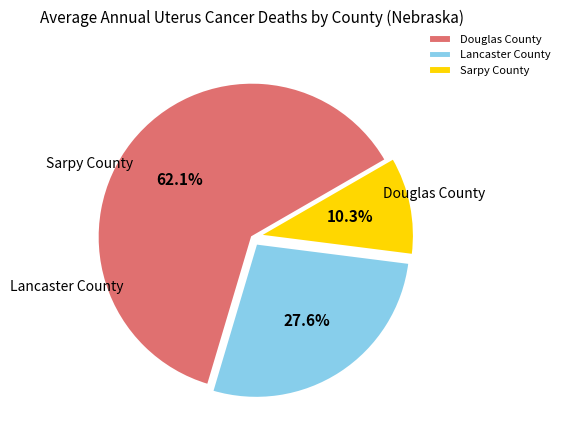

What is the total percentage of Lancaster County and Douglas County?

89.7%